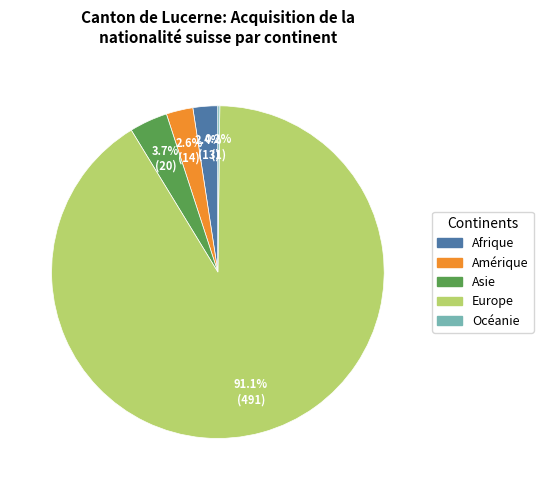

What is the largest slice in the pie chart?

Europe